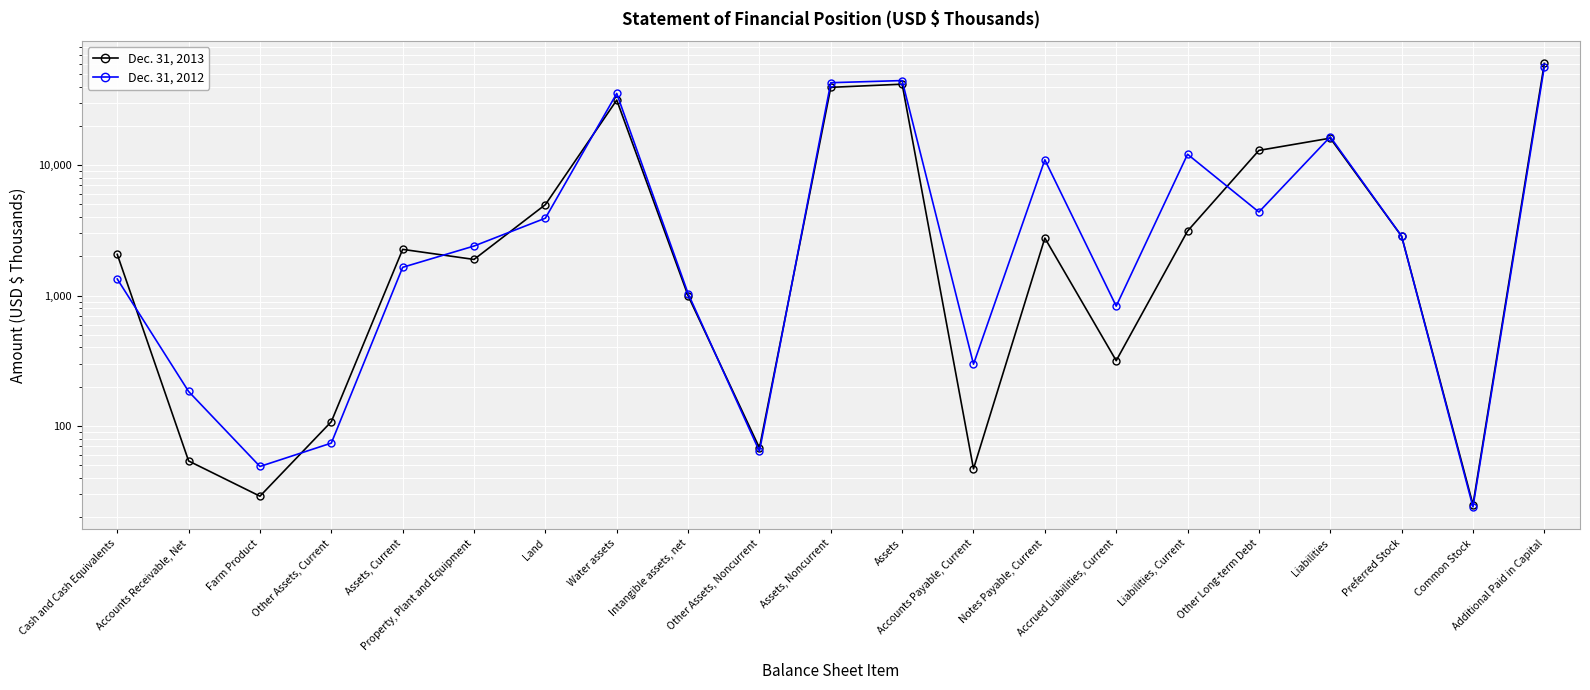

Is it true that Dec. 31, 2012 equals 5876 at Other Long-term Debt?

False